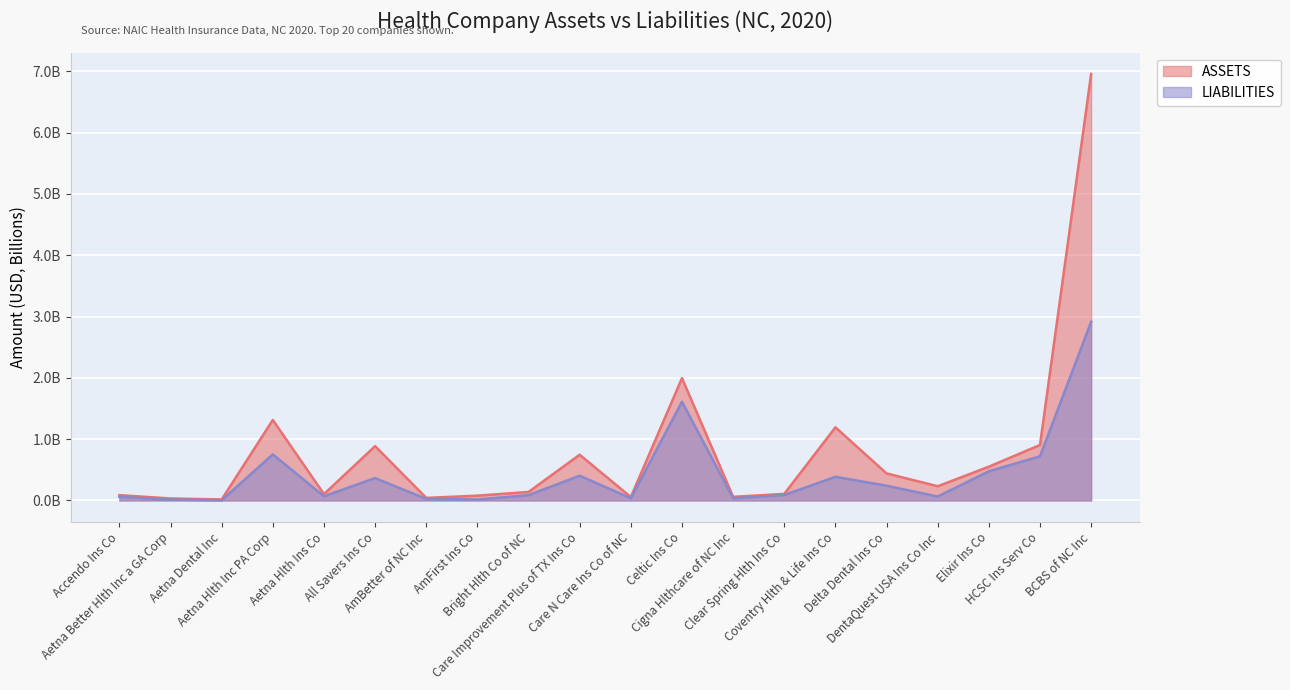

At which label is LIABILITIES closest to 1?

Aetna Hlth Inc PA Corp